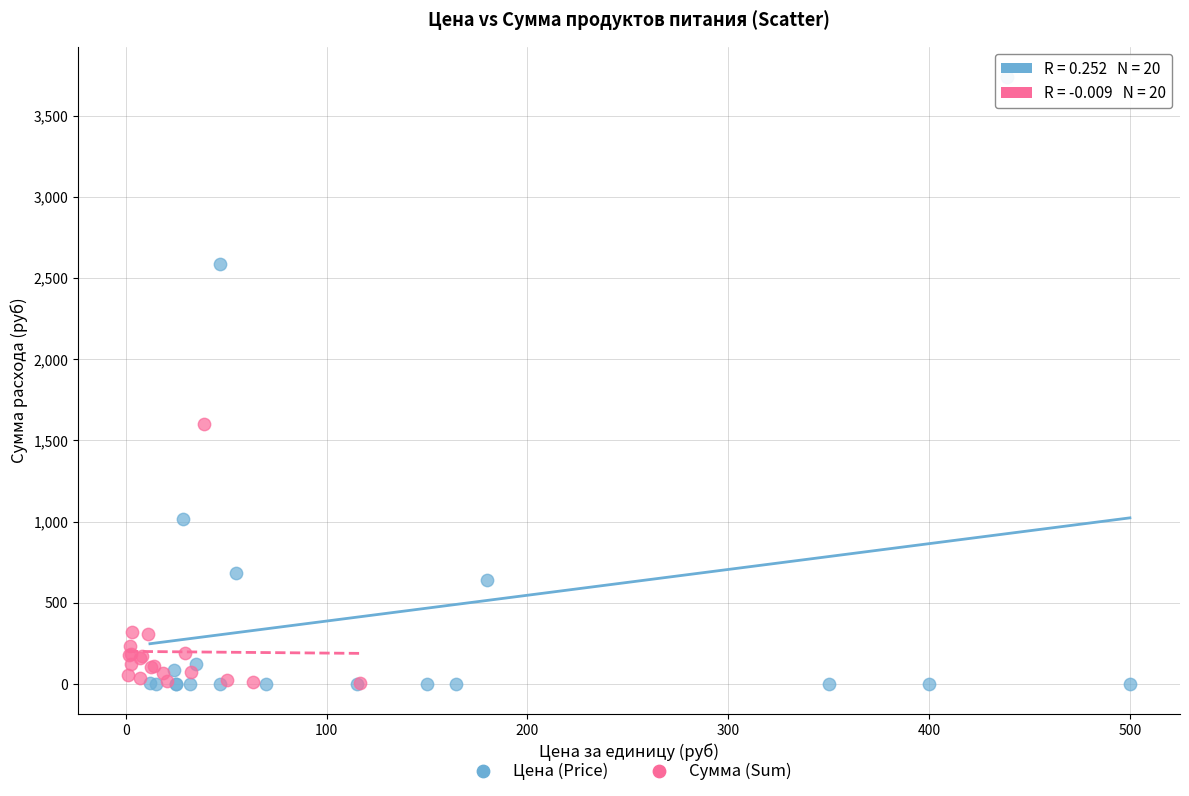

Which series has the widest spread of Y values?

Цена (Price)